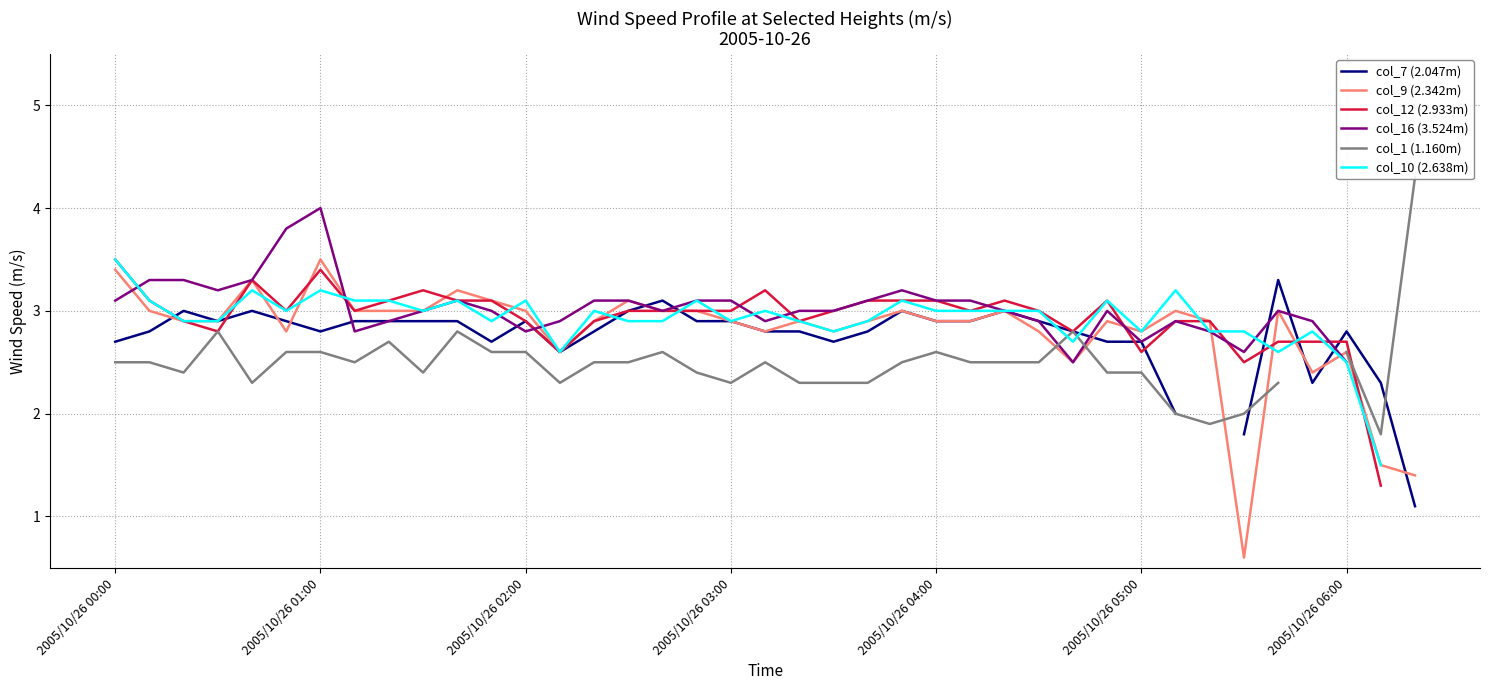

The value of col_9 (2.342m) at 2005/10/26 05:00 is 2.8. True or false?

True